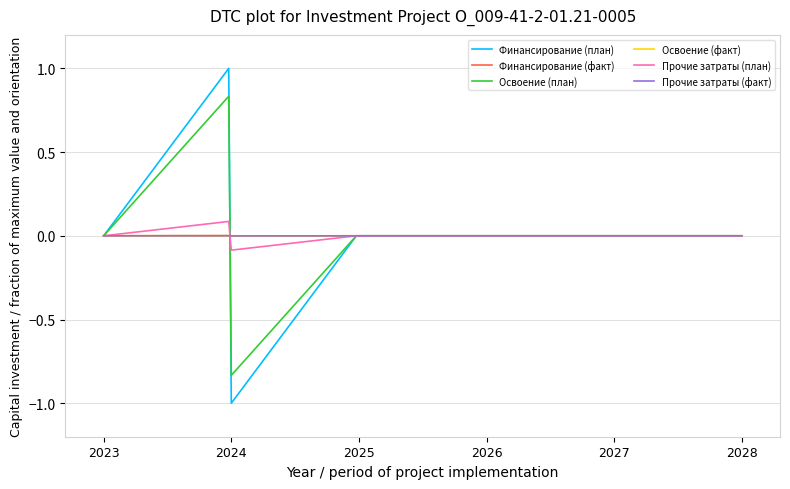

Does the chart have visible grid lines?

Yes